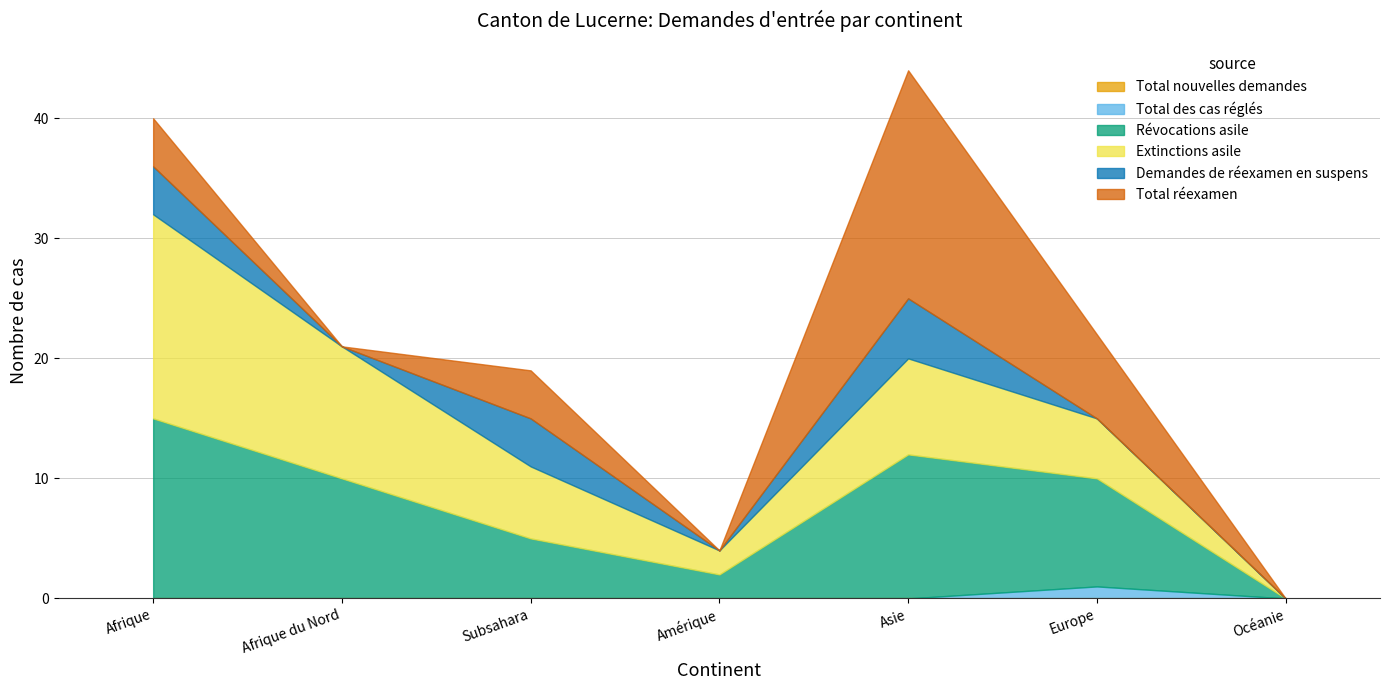

What is the label of the 7th point from the right?

Afrique